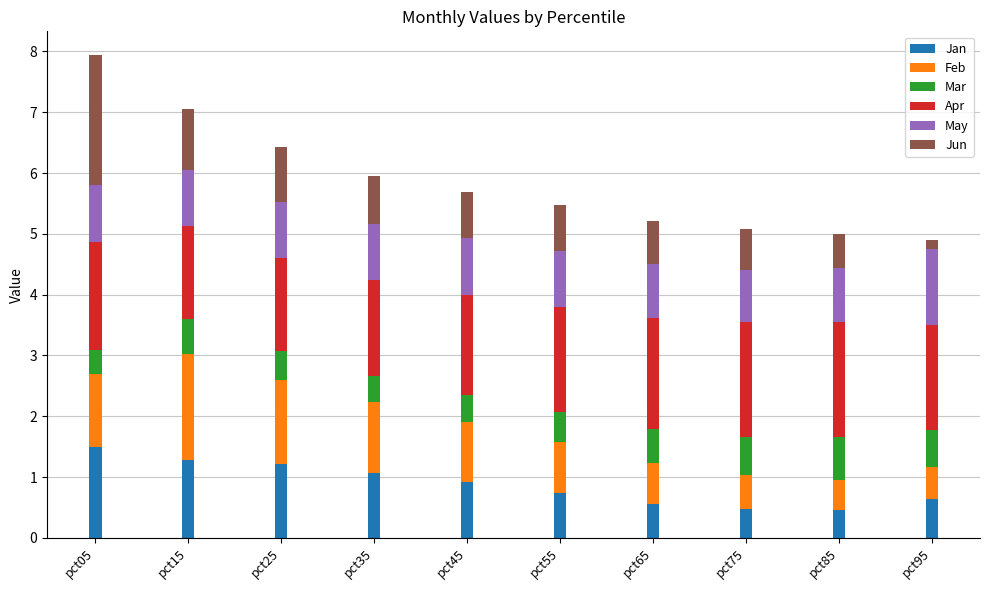

The Jan series shows 2.4 at pct05. True or false?

False